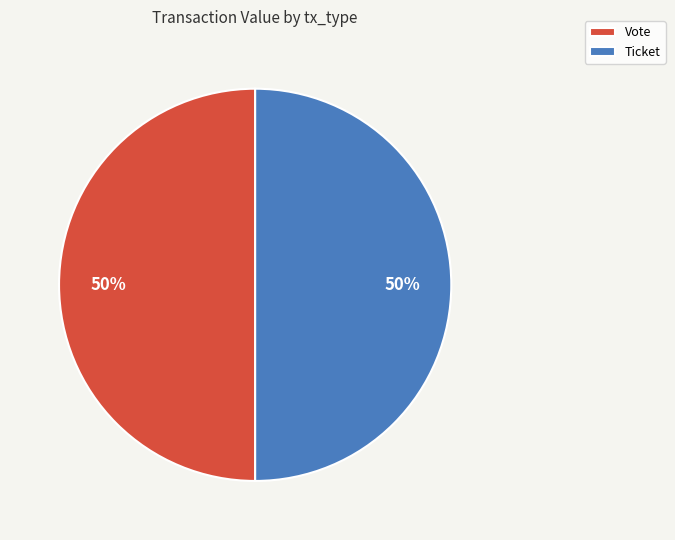

What is the ratio of the value at Ticket to the value at Vote?

1.0